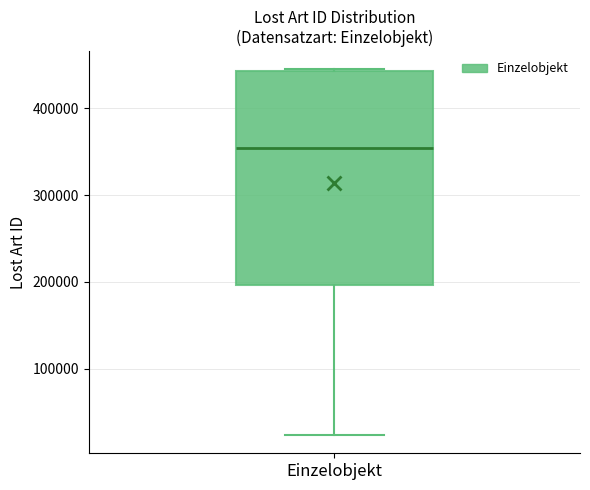

Transcribe this box plot: give where the median line is, the range the box spans, and where the two whiskers end, as read against the y-axis. The values are not printed on the chart, so give them approximately, as read against the axis.

median 350000, box 200000 to 440000, whiskers 20000 to 440000